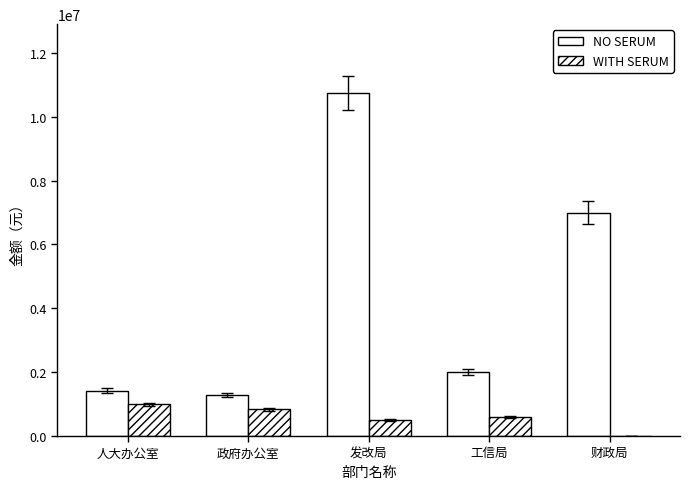

Count the number of categories in the chart.

5